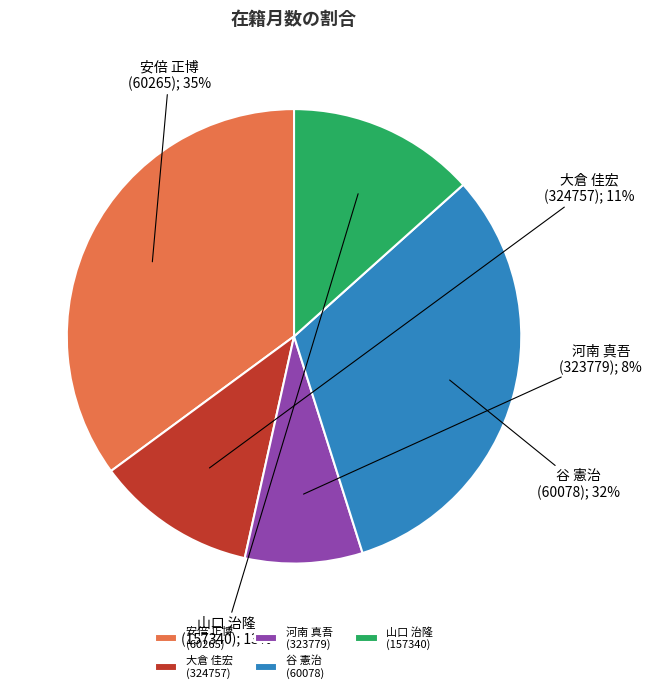

Do 大倉 佳宏 (324757) and 河南 真吾 (323779) together represent more than half of the pie?

No